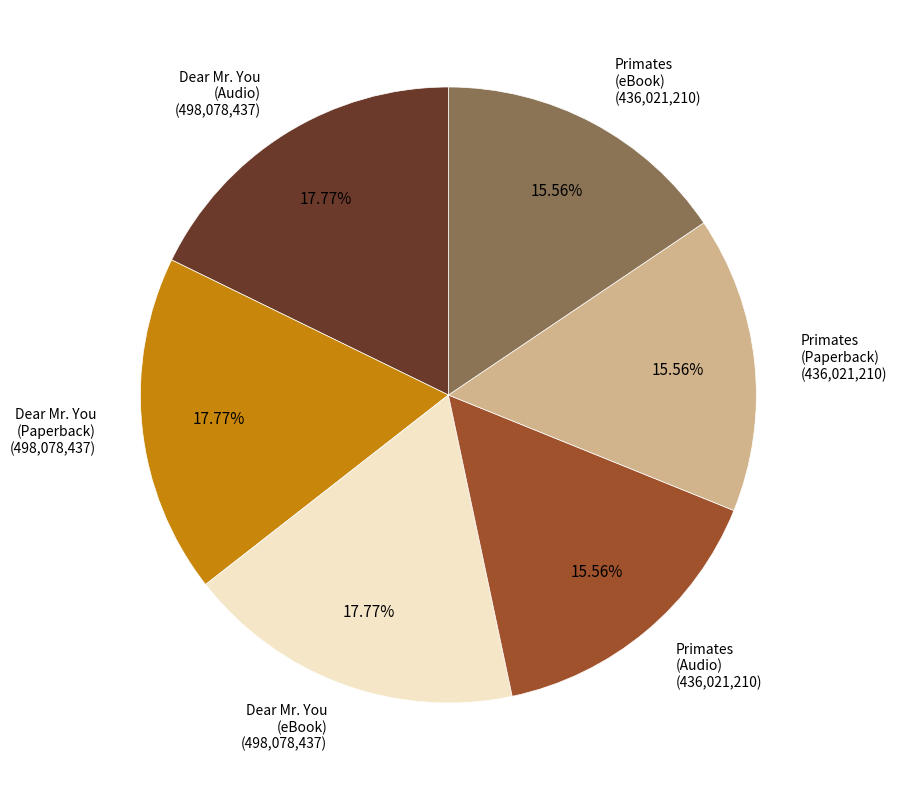

Approximately how many times larger is the value at Primates (Audio) compared to Primates (Paperback)?

1.0